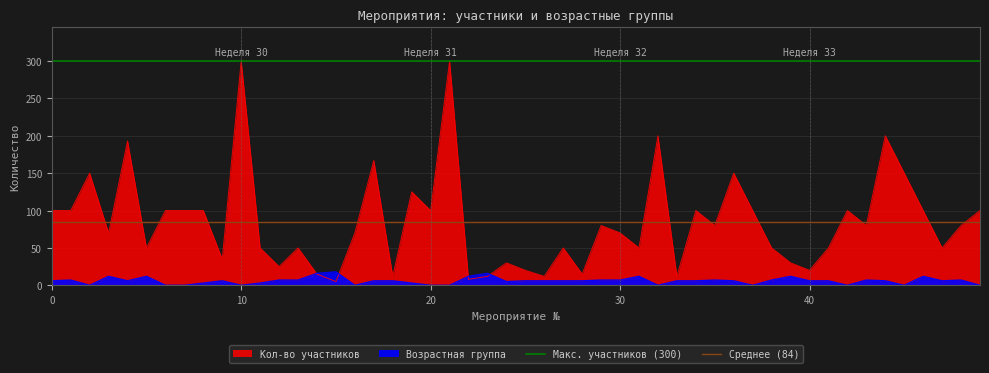

How many lines are shown in the chart?

2